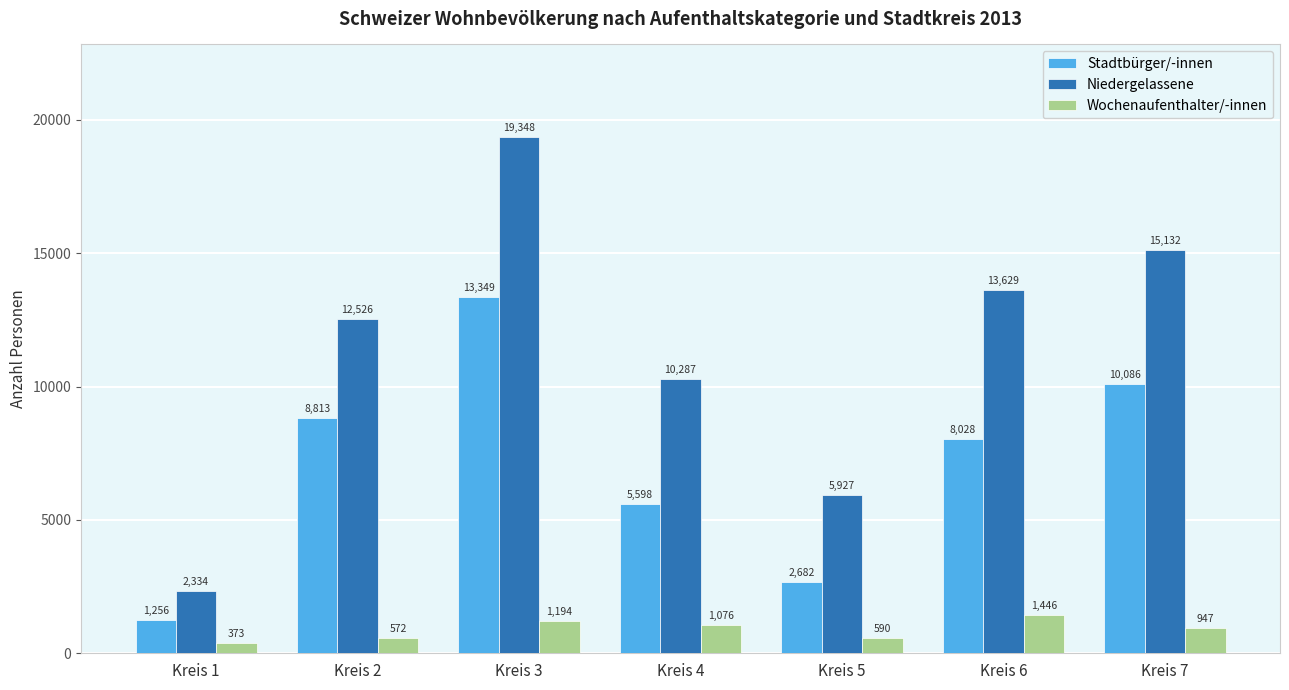

Where is Stadtbürger/-innen nearest to the value 7302?

Kreis 6